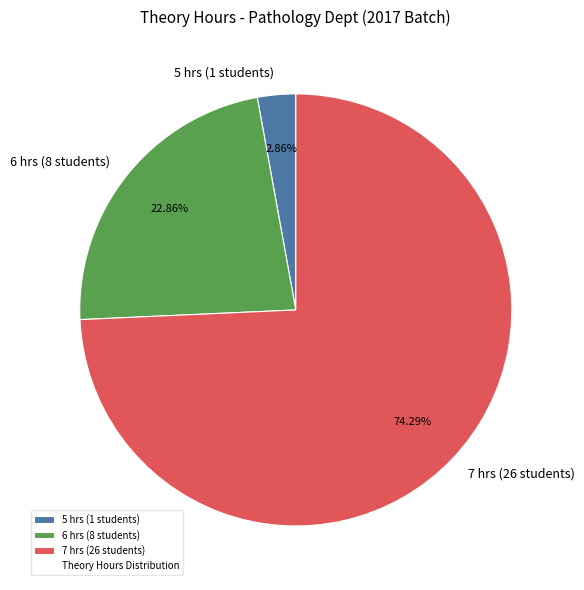

Is there any slice that represents more than half of the pie?

Yes